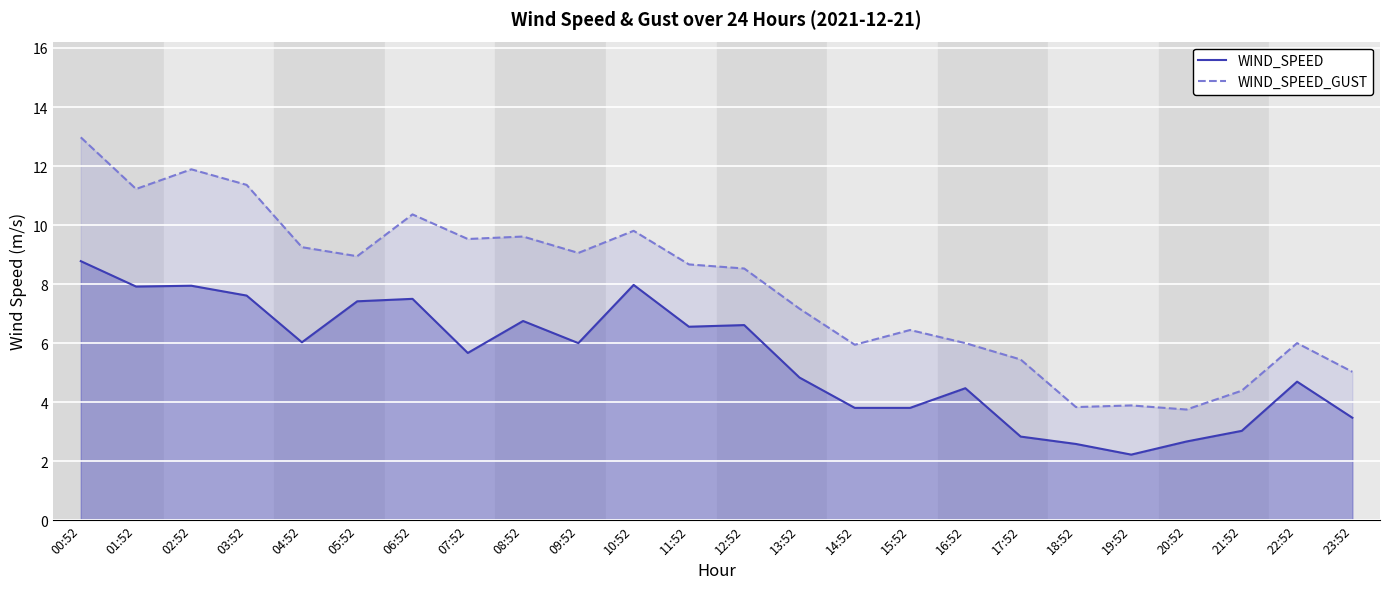

What is the sum of all WIND_SPEED values?

131.2